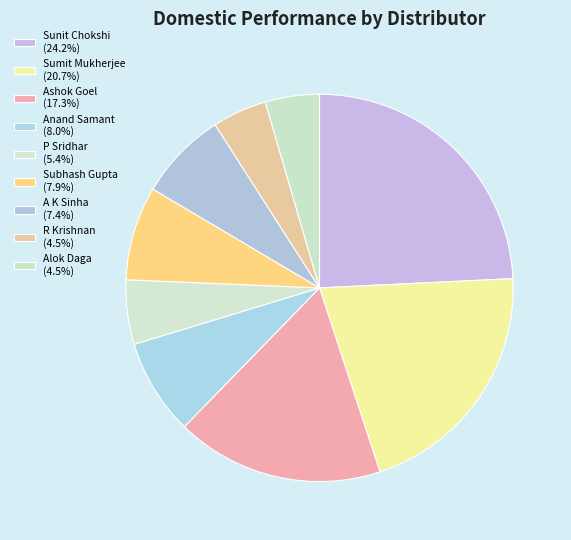

To the nearest percent, what is the average slice percentage?

11%